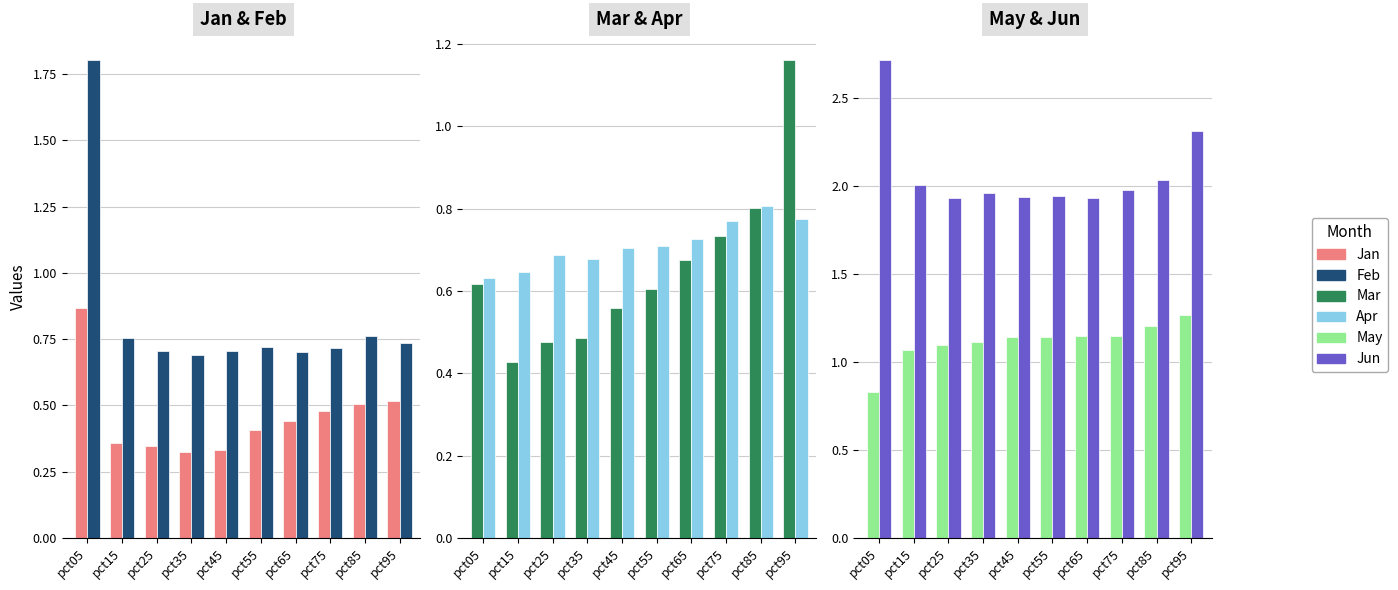

At pct55, list the series in order from largest to smallest.

Jun, May, Feb, Apr, Mar, Jan